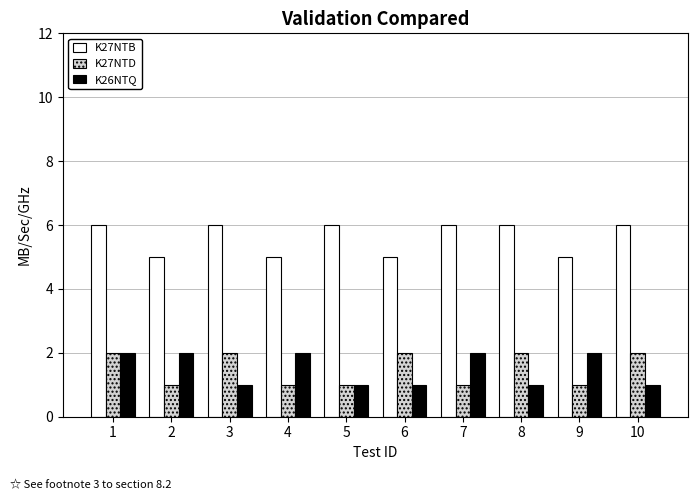

What is the total value across all series at 9?

8